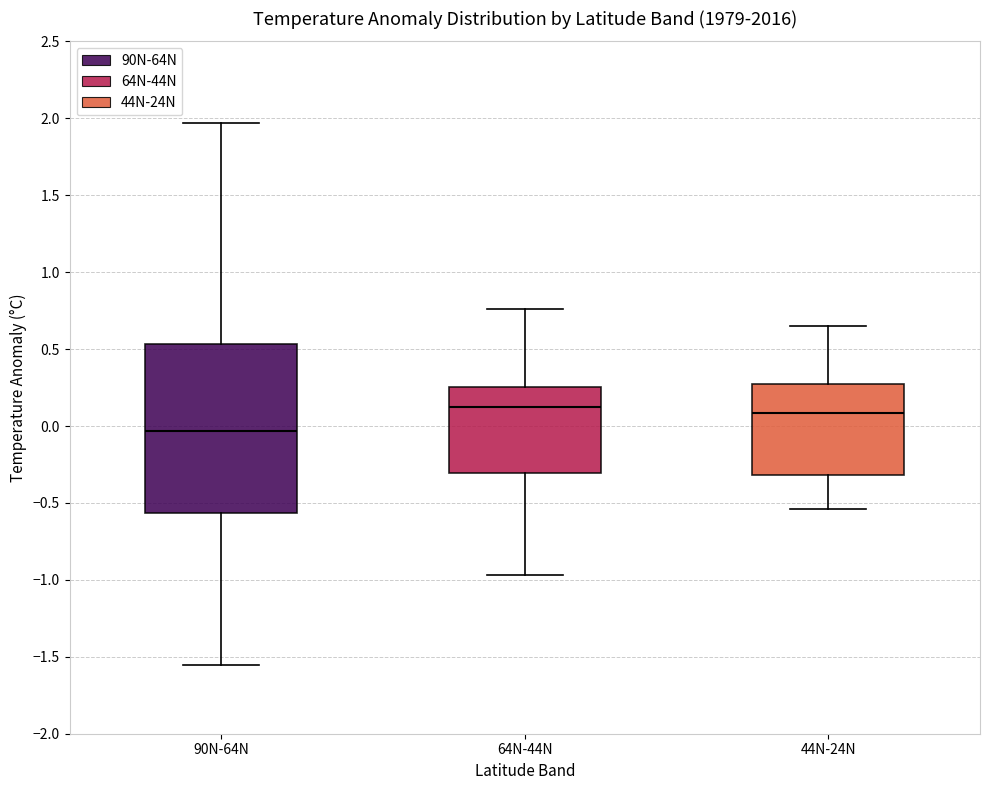

Reading left to right, read every box against the y-axis: the position of its median line, the range the box covers, and the ends of its whiskers. The values are not printed on the chart, so give them approximately, as read against the axis.

90N-64N: median -0.05, box -0.55 to 0.55, whiskers -1.55 to 1.95
64N-44N: median 0.10, box -0.30 to 0.25, whiskers -0.95 to 0.75
44N-24N: median 0.10, box -0.30 to 0.25, whiskers -0.55 to 0.65